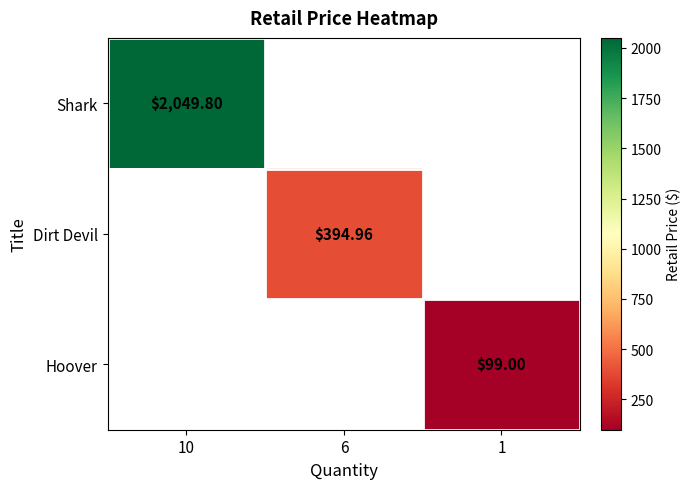

Is the value of Shark at 10 greater than the value of Hoover at 1?

Yes